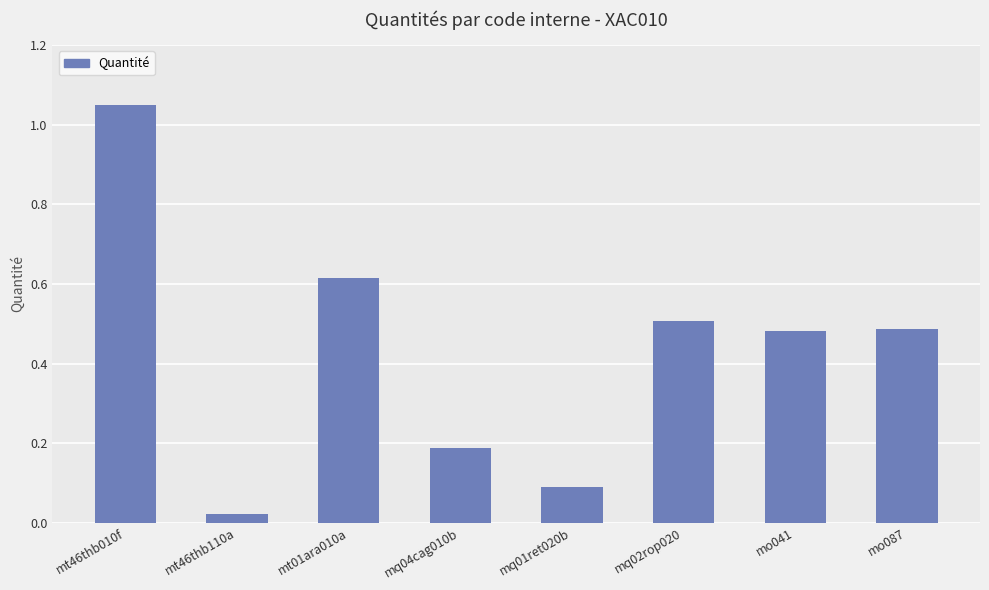

What is the difference between the maximum and minimum values?

1.0